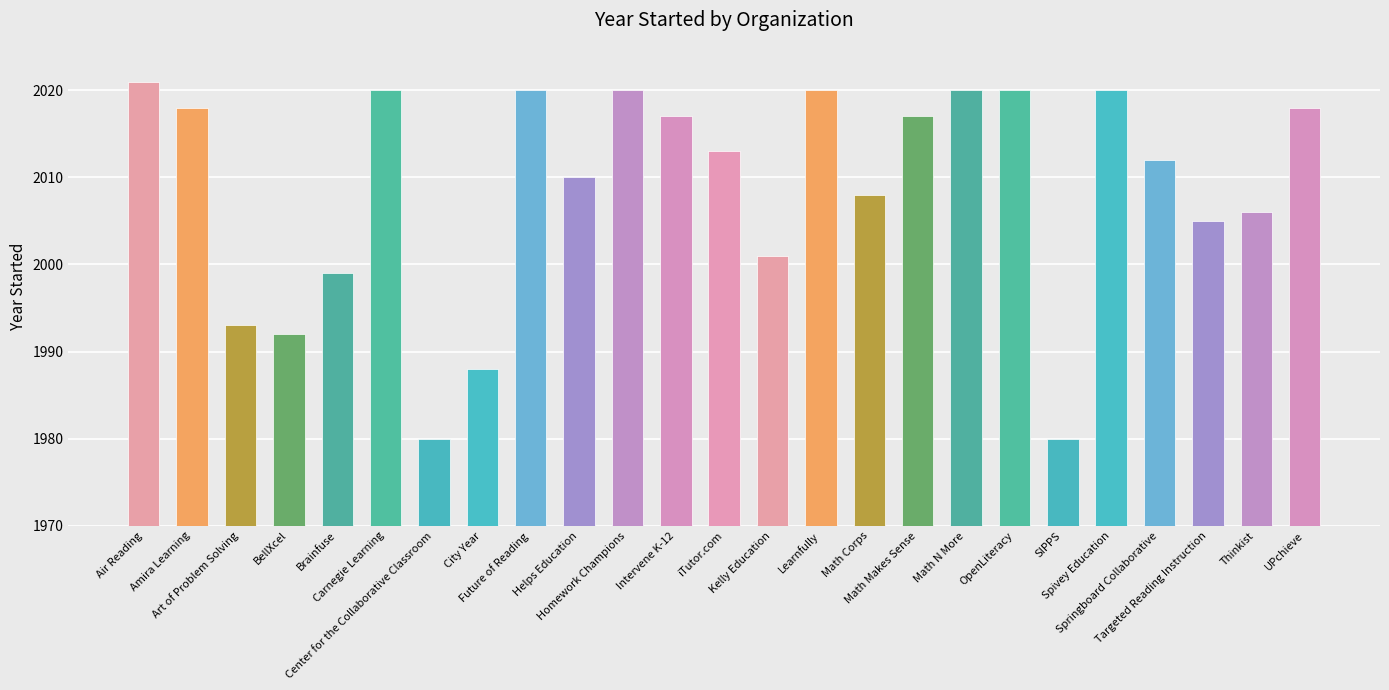

Where is the data nearest to the value 2000?

4